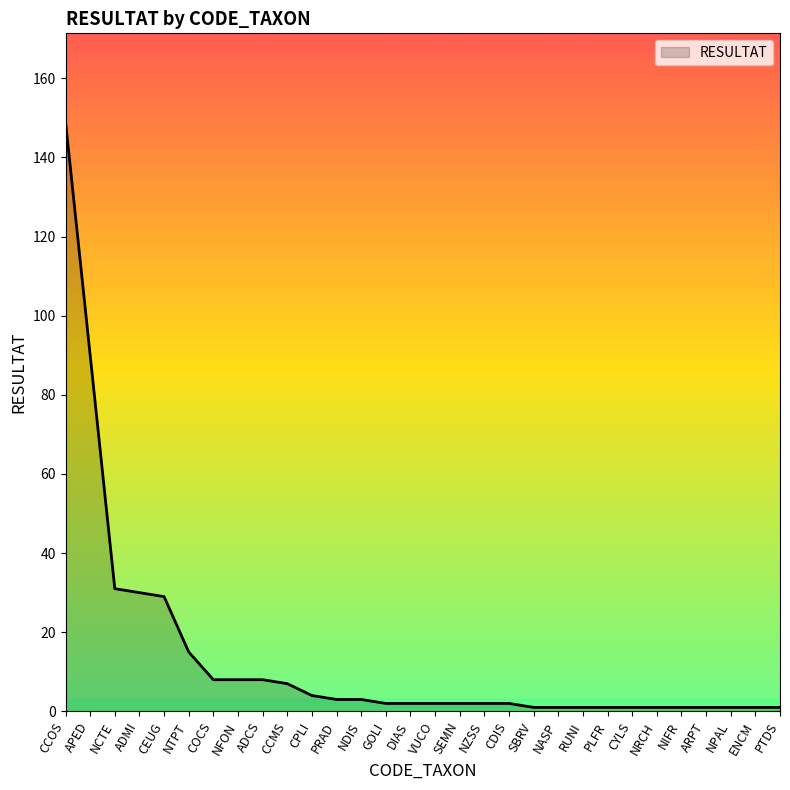

Reading left to right, transcribe all the data shown in this chart.

CCOS=149	APED=90	NCTE=31	ADMI=30	CEUG=29	NTPT=15	COCS=8	NFON=8	ADCS=8	CCMS=7	CPLI=4	PRAD=3	NDIS=3	GOLI=2	DIAS=2	VUCO=2	SEMN=2	NZSS=2	CDIS=2	SBRV=1	NASP=1	RUNI=1	PLFR=1	CYLS=1	NRCH=1	NIFR=1	ARPT=1	NPAL=1	ENCM=1	PTDS=1